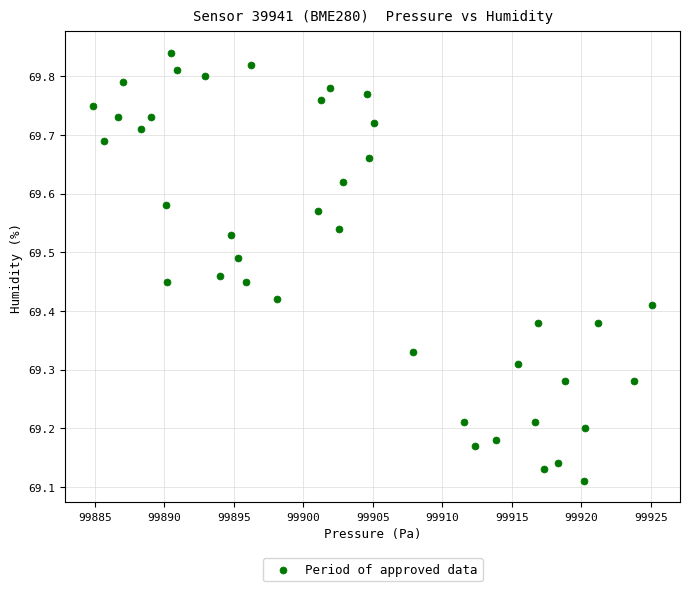

What is the range of X values (max minus min)?

40.2